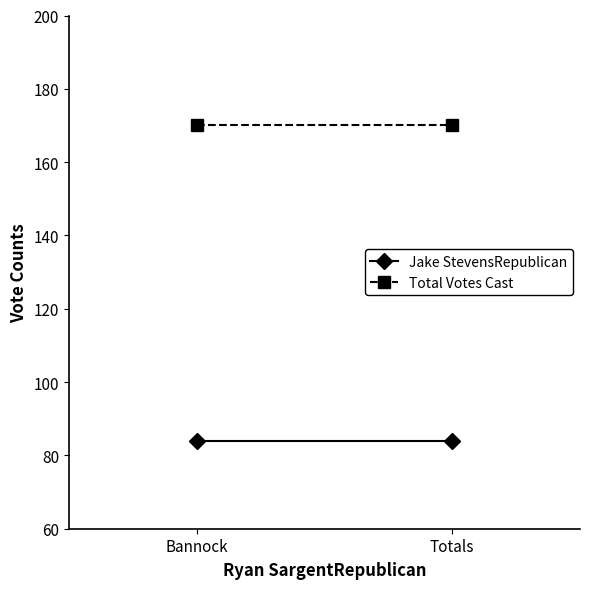

Reading right to left, list all the values displayed in this chart.

Jake StevensRepublican: Totals=84	Bannock=84
Total Votes Cast: Totals=170	Bannock=170